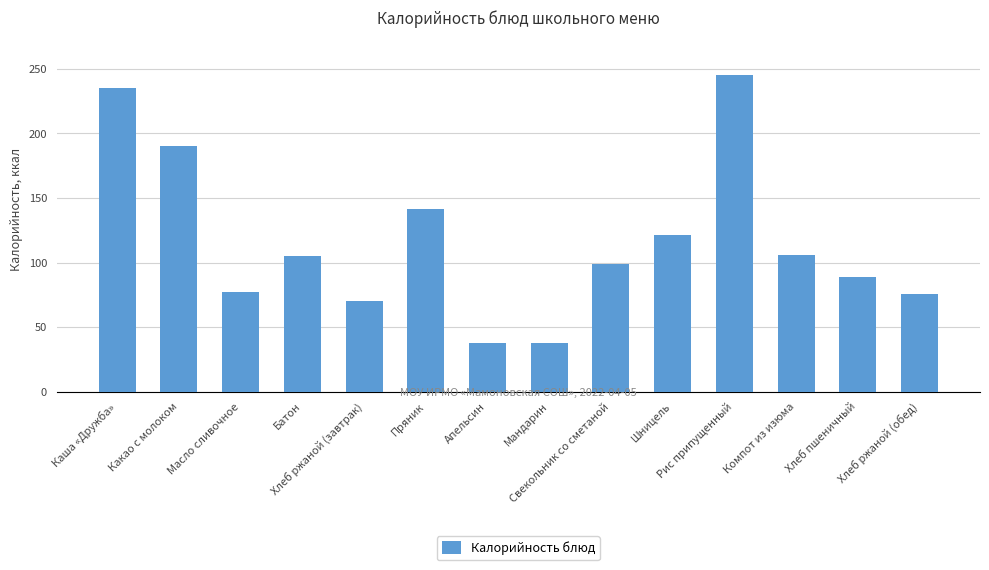

What is the minimum value shown in the chart?

38.0